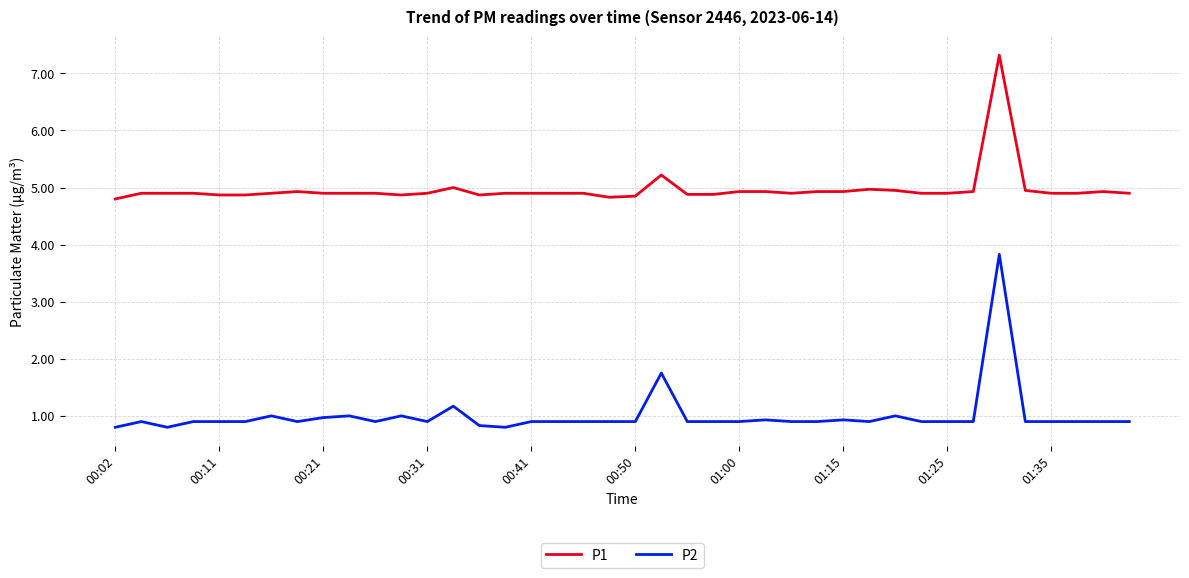

Rank the series by their average value, from lowest to highest.

P2, P1